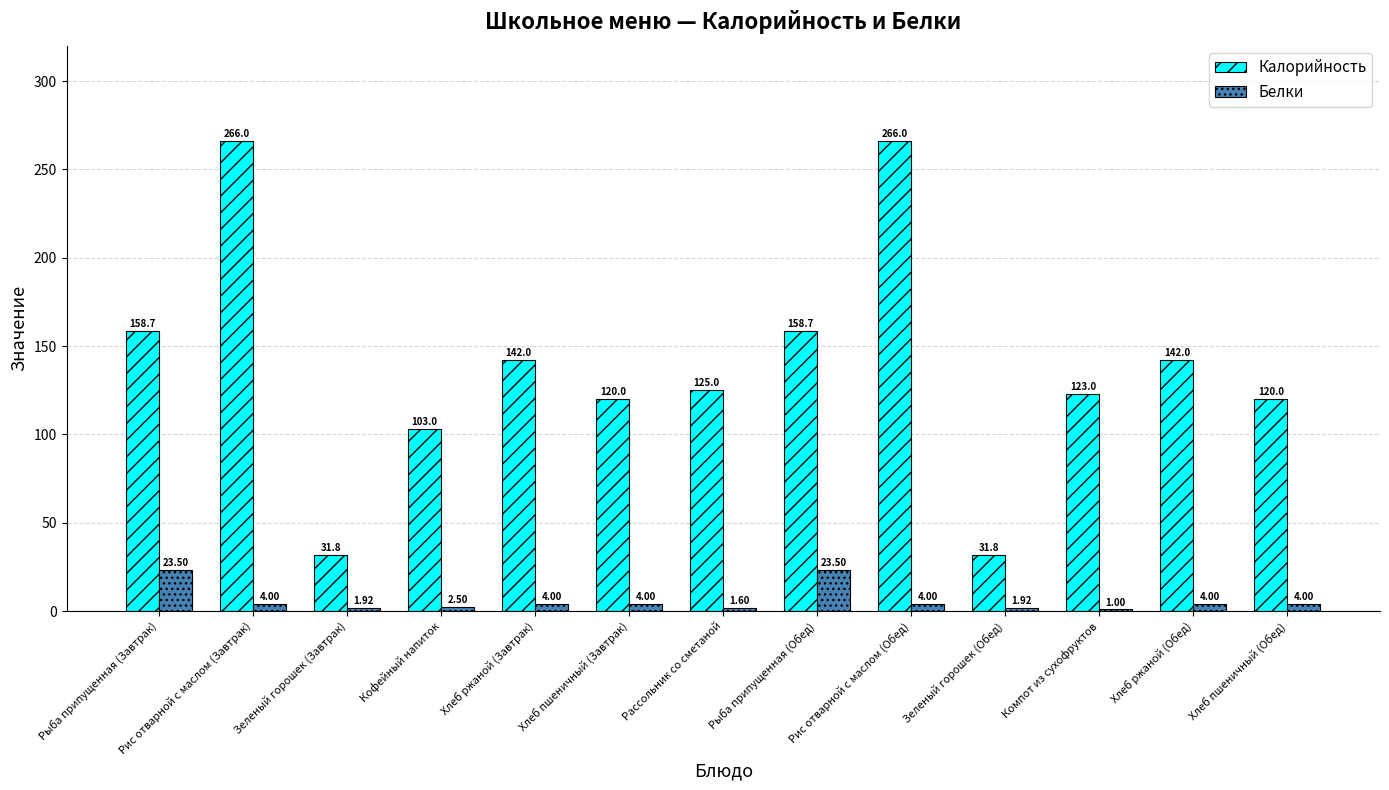

What is the spread (max minus min) of values at Рассольник со сметаной?

123.4